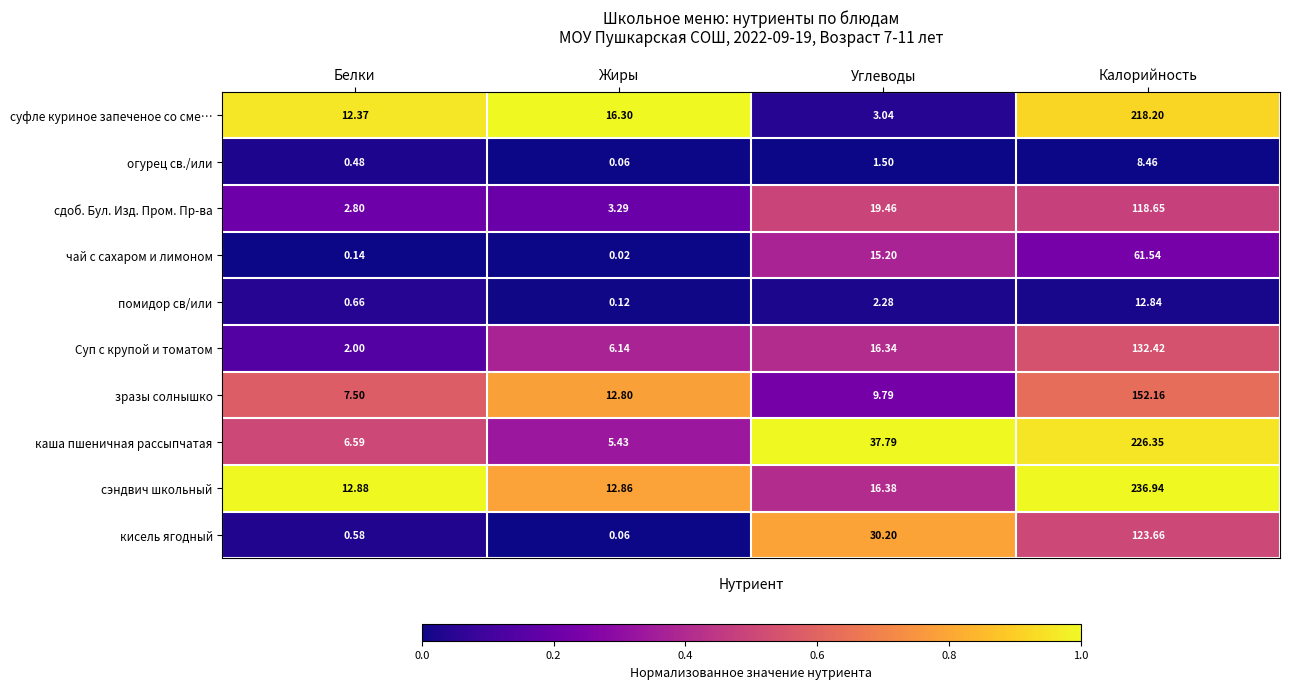

At how many categories does at least one series exceed 0?

4